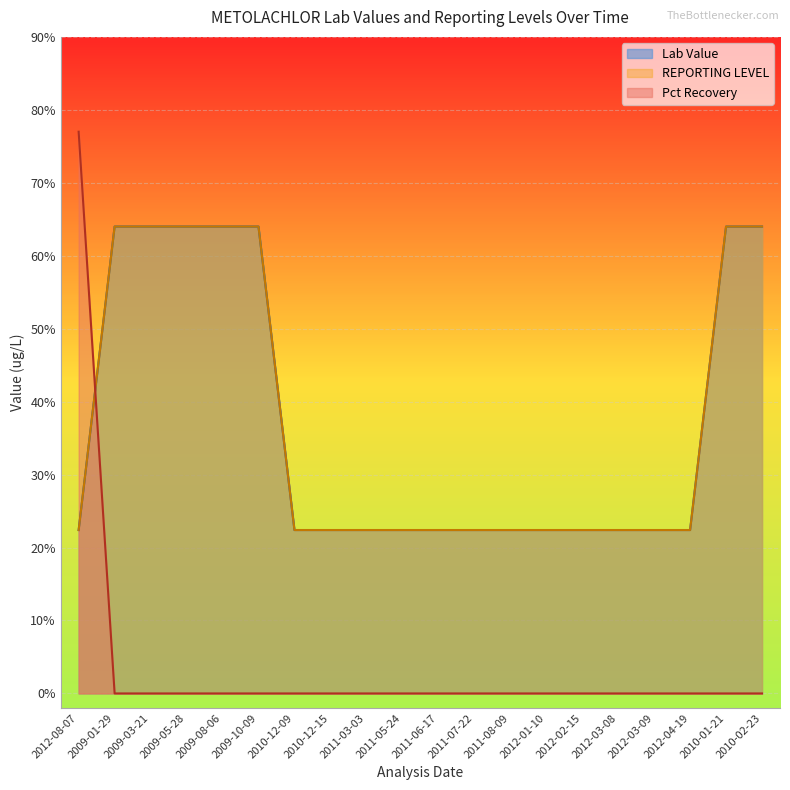

Which series has the largest range (max minus min)?

Pct Recovery